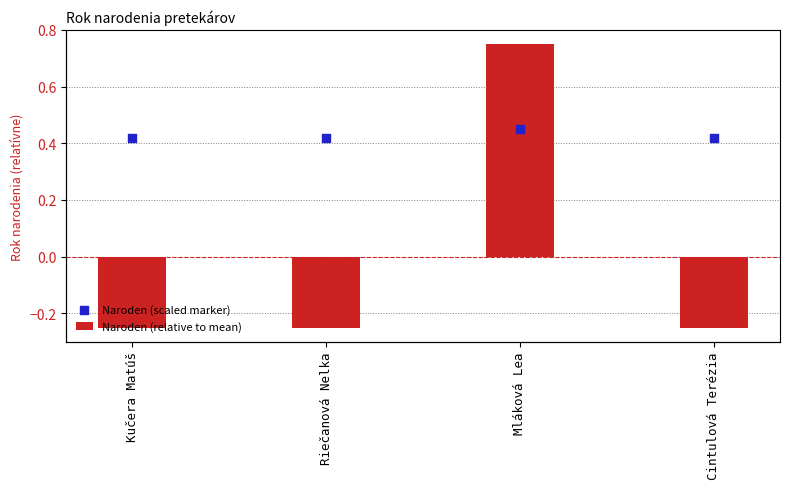

At which category is the sum across all series the highest?

Mláková Lea